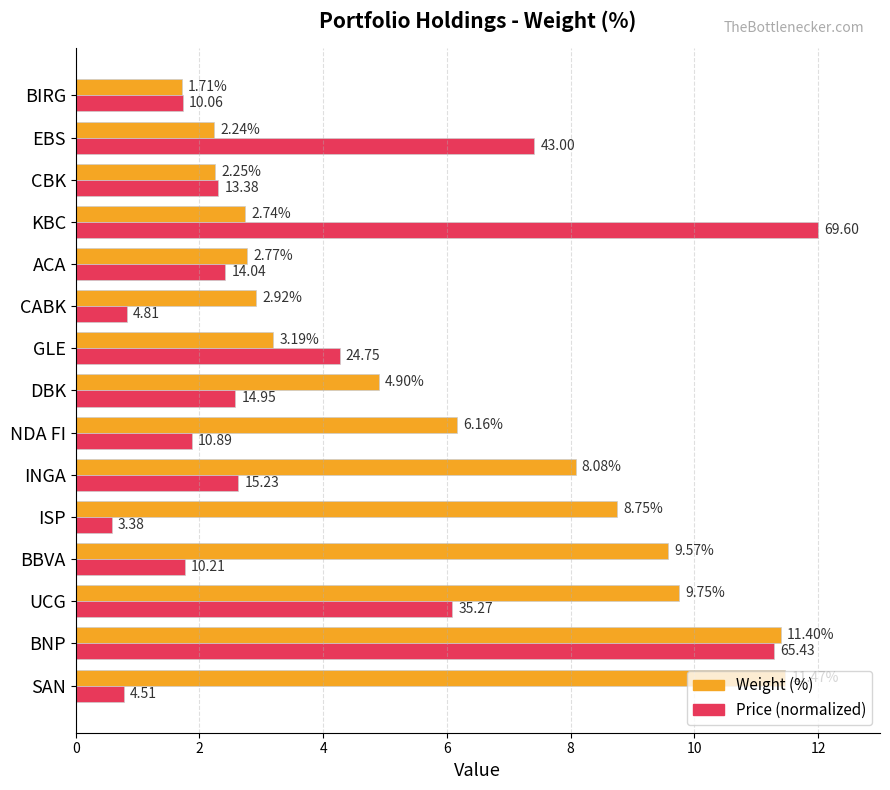

What are all the series names shown in the legend?

Weight (%), Price (normalized)